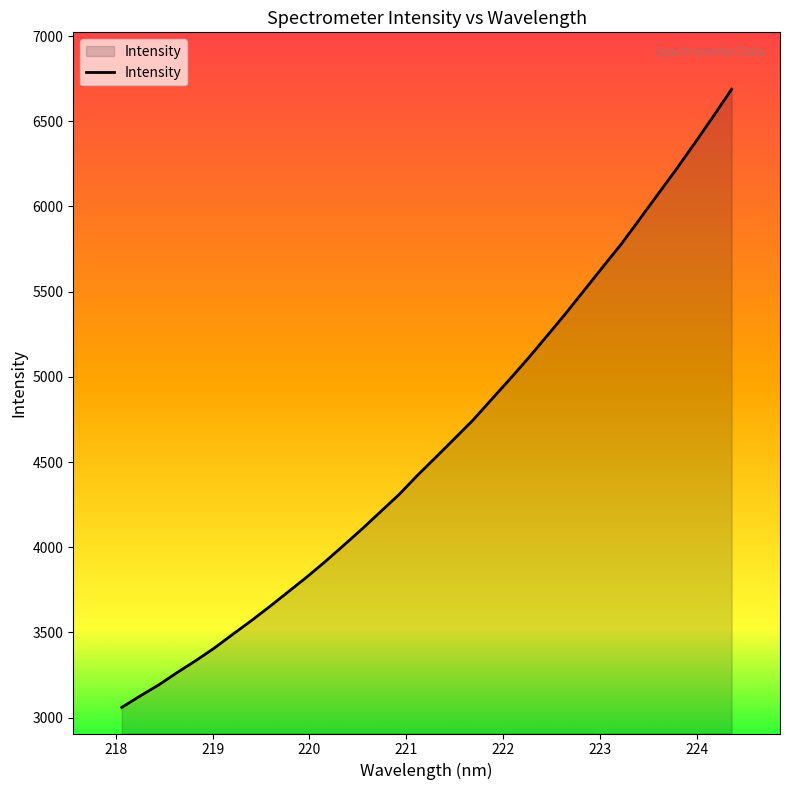

What is the minimum value shown in the chart?

3060.1